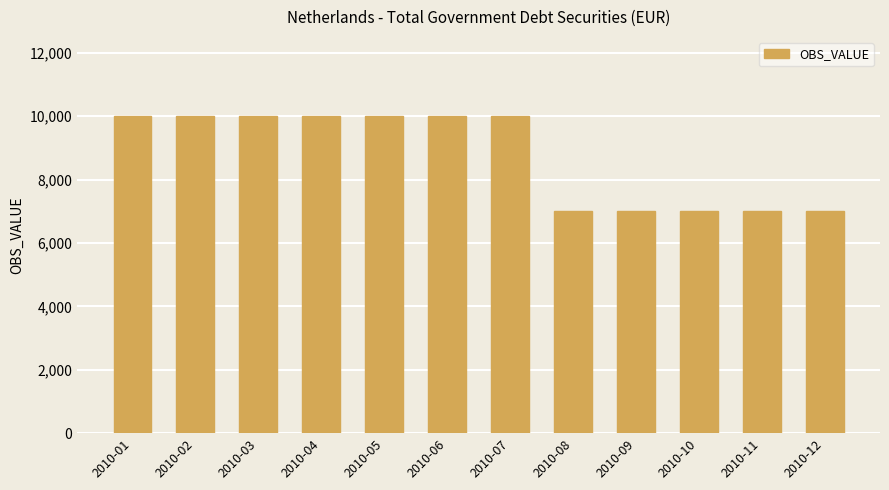

Reading left to right, what are all the values shown in this chart?

2010-01=10000	2010-02=10000	2010-03=10000	2010-04=10000	2010-05=10000	2010-06=10000	2010-07=10000	2010-08=7000	2010-09=7000	2010-10=7000	2010-11=7000	2010-12=7000